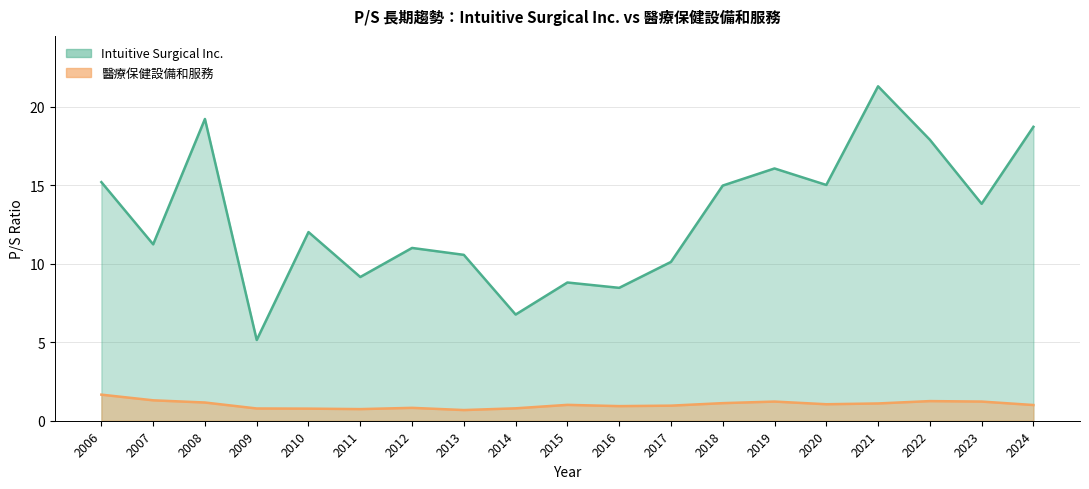

List the labels in order of 醫療保健設備和服務 value, smallest first.

2013, 2011, 2010, 2009, 2014, 2012, 2016, 2017, 2024, 2015, 2020, 2021, 2018, 2008, 2019, 2023, 2022, 2007, 2006